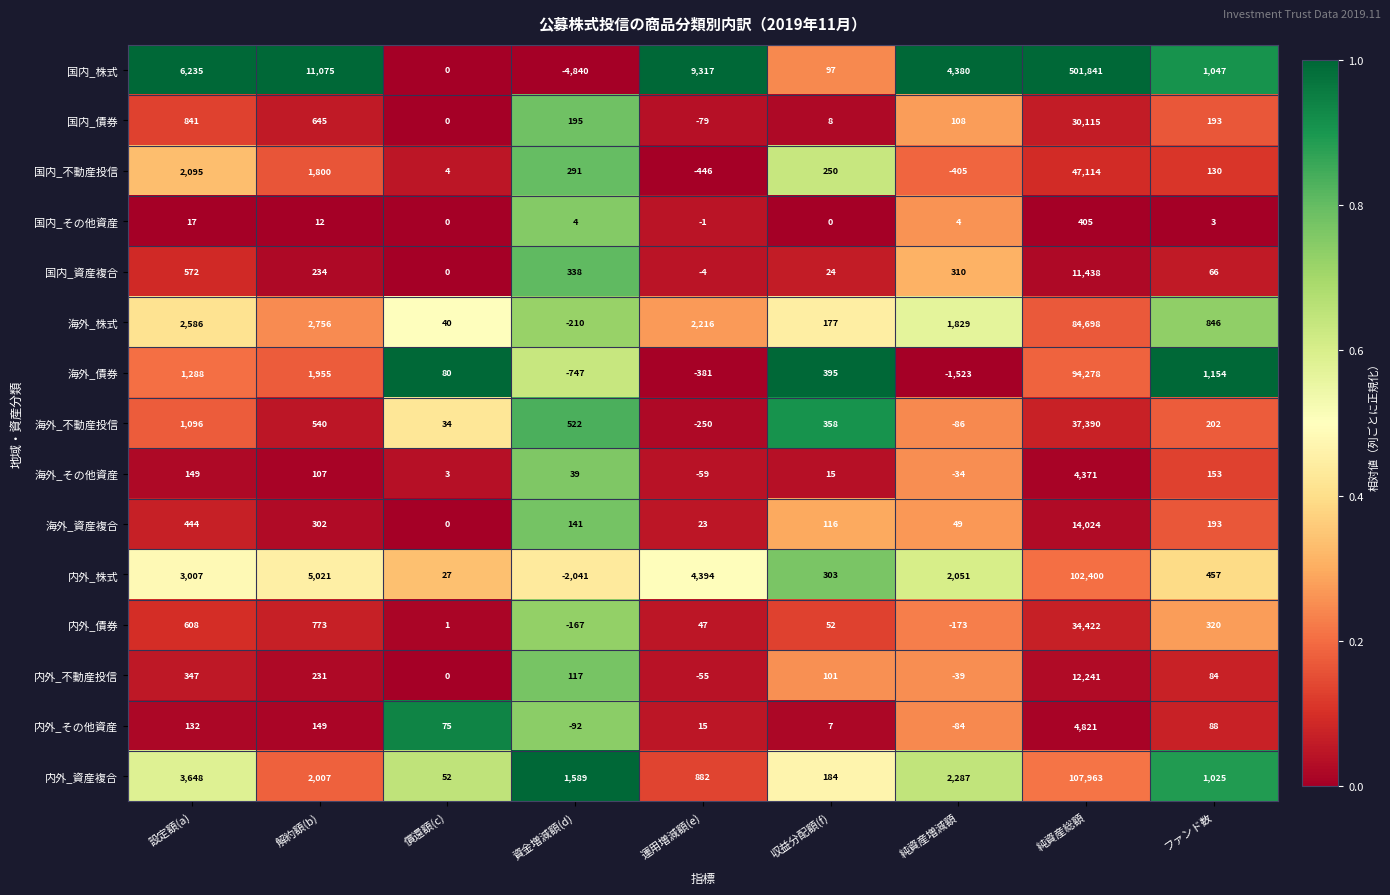

What is the minimum value for 海外_債券?

-1523